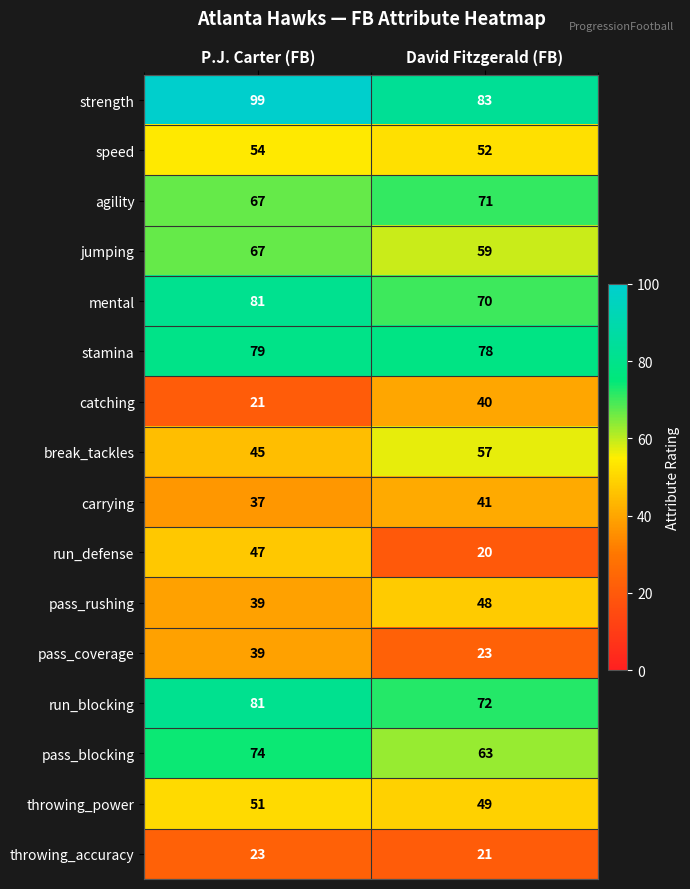

Which series has the largest range (max minus min)?

run_defense